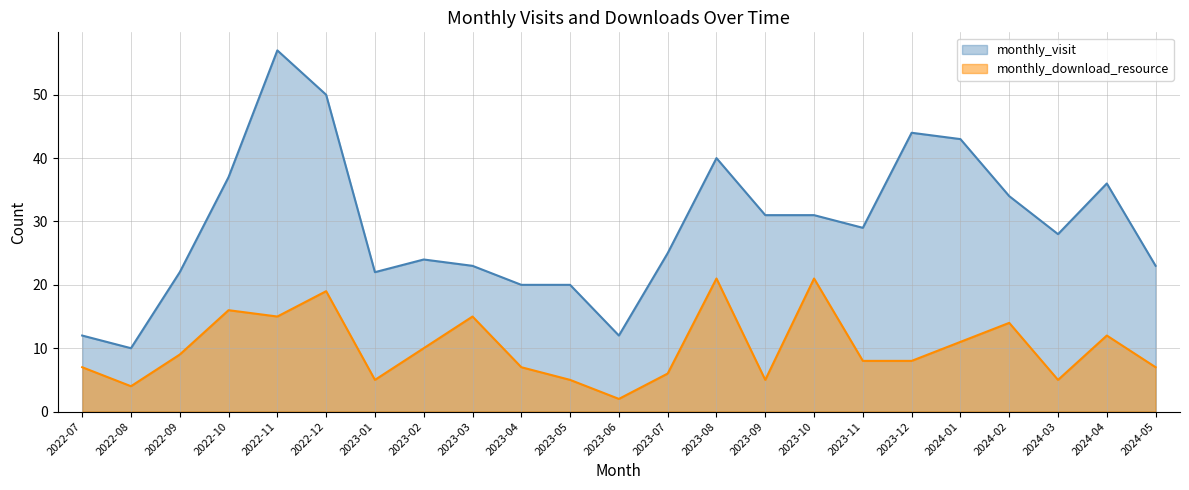

True or false: monthly_visit and monthly_download_resource intersect in this chart.

False